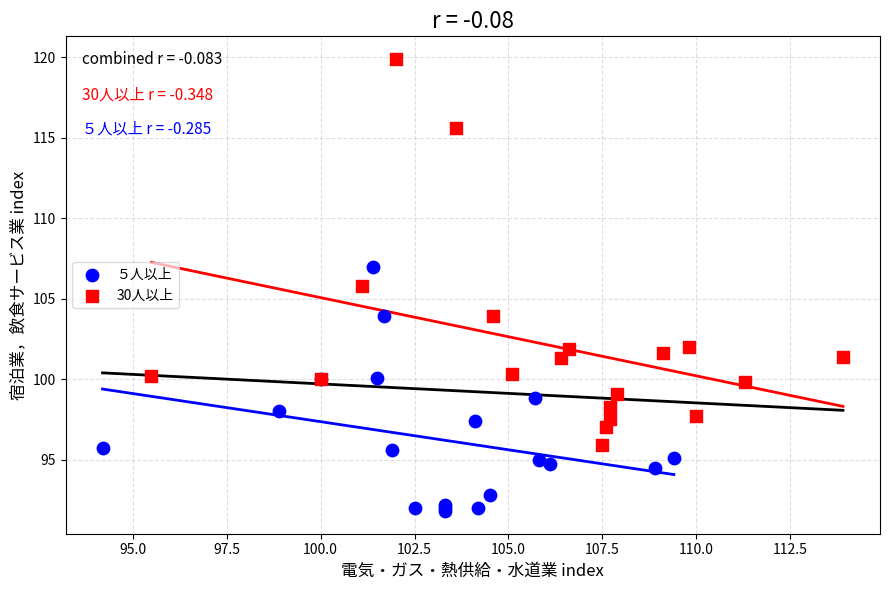

Which series contains the highest Y value?

30人以上